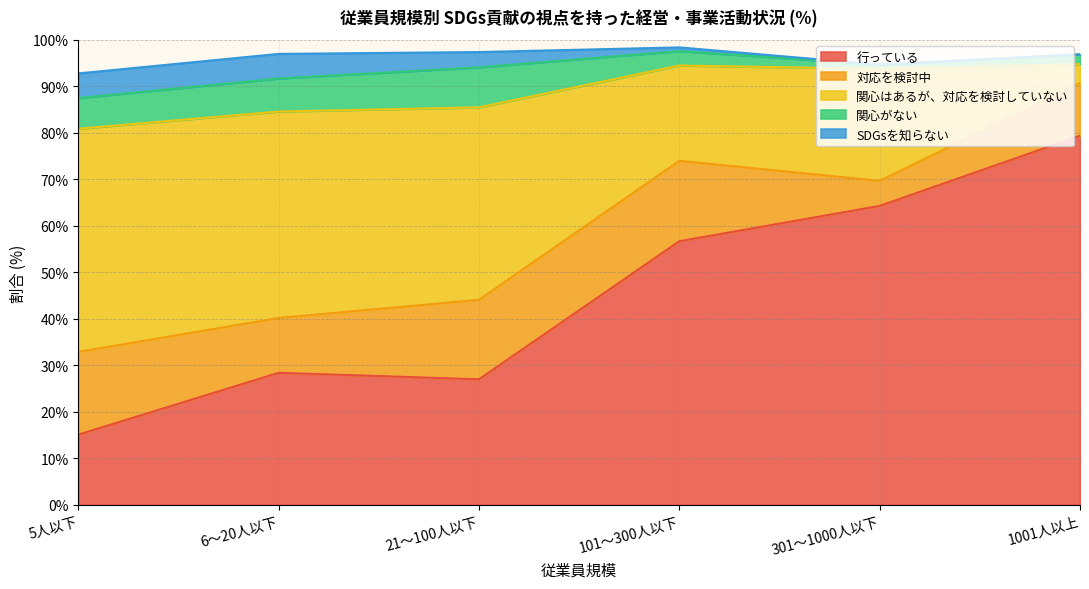

What are all the series names shown in the legend?

行っている, 対応を検討中, 関心はあるが、対応を検討していない, 関心がない, SDGsを知らない